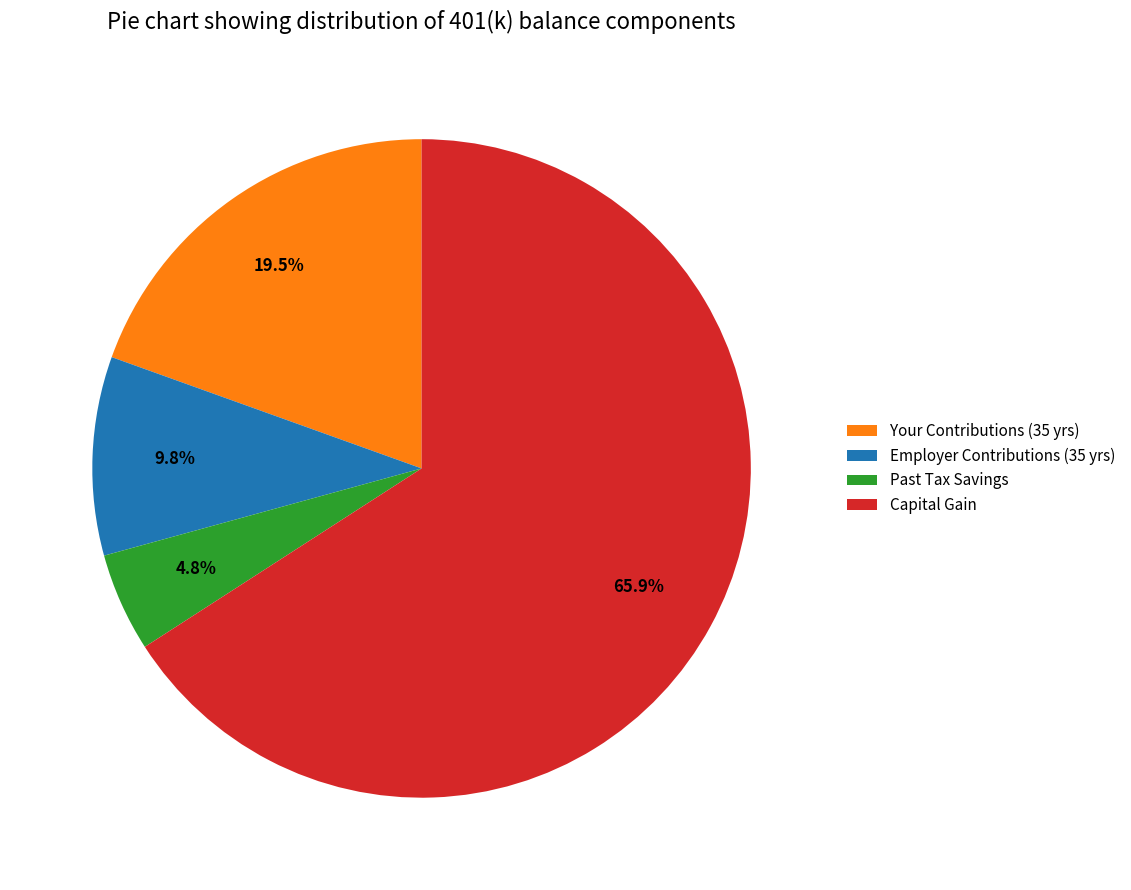

Does Employer Contributions (35 yrs) represent more than half of the total?

No